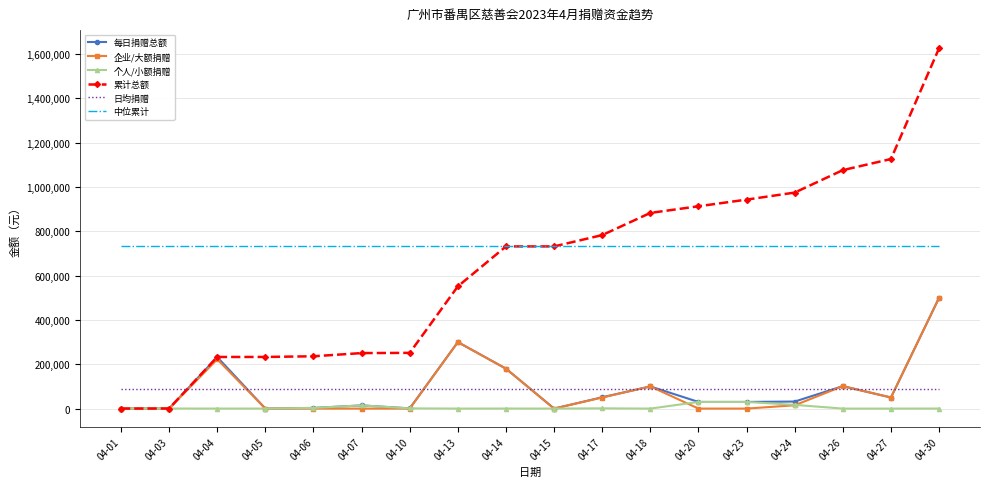

After their last crossing, which series has the higher values: 中位累计 or 累计总额?

累计总额